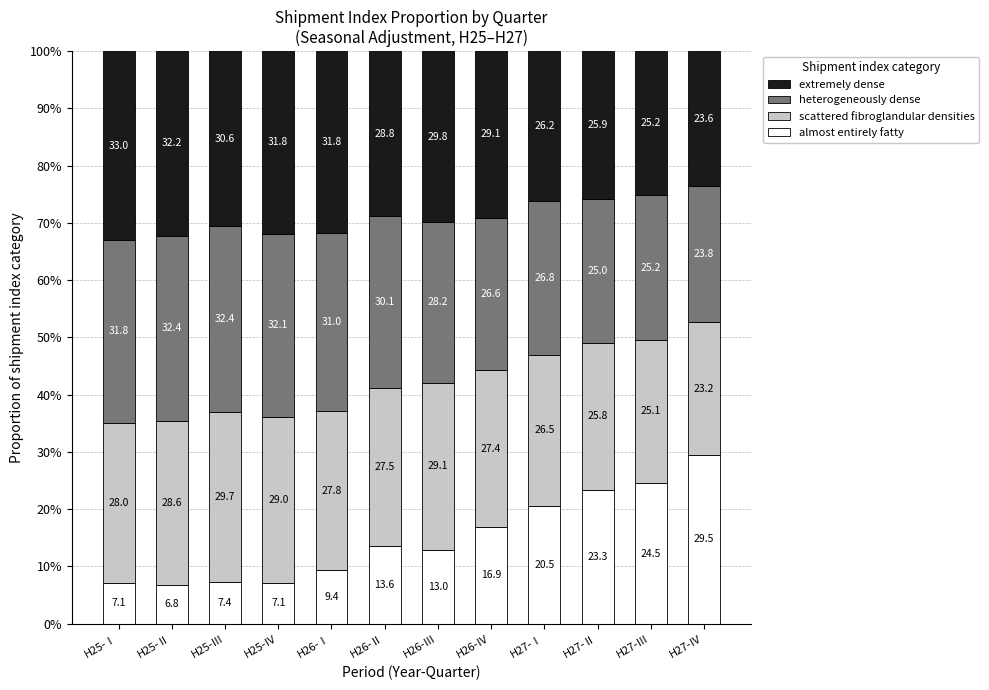

Which category has the highest value in the almost entirely fatty series?

H27-Ⅳ